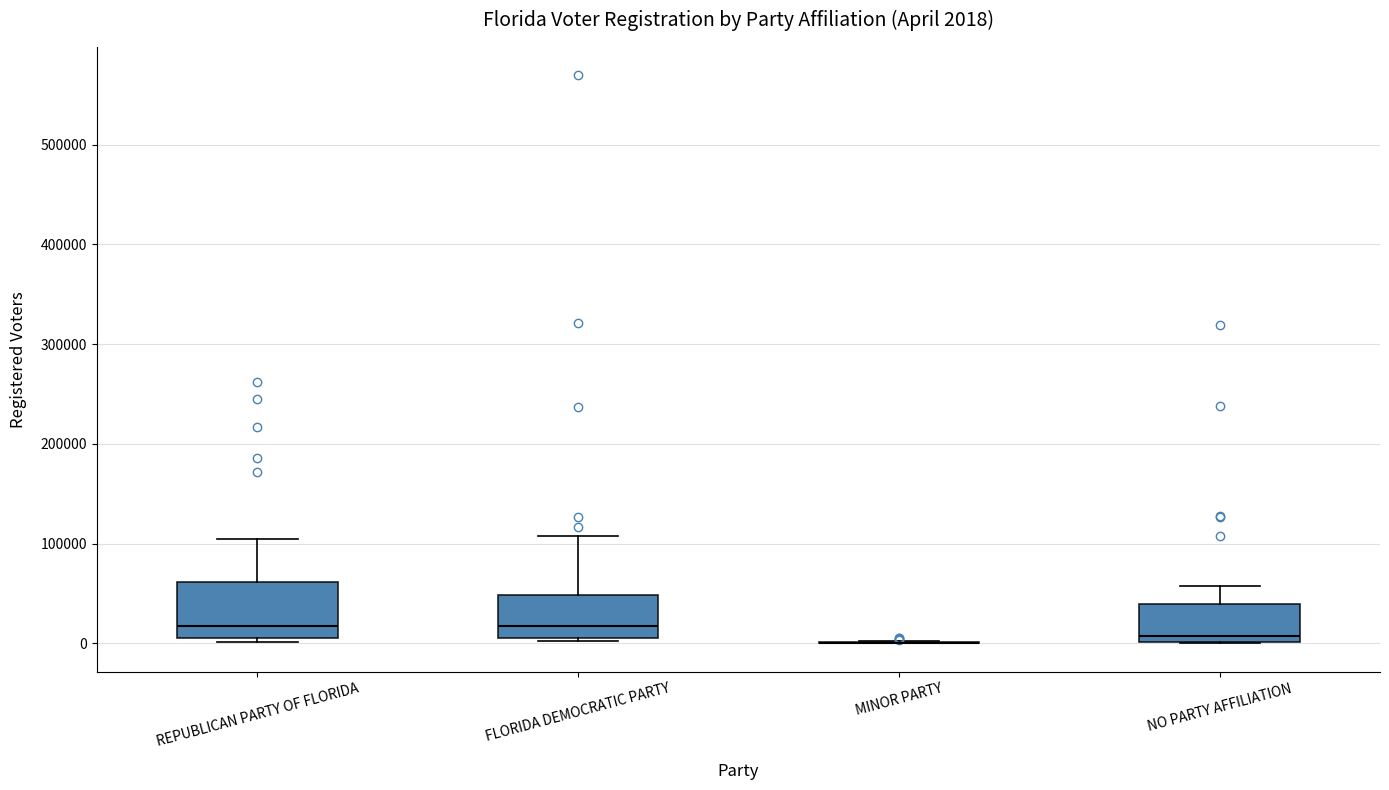

Comparing the boxes themselves (not the whiskers), which one is the tallest?

REPUBLICAN PARTY OF FLORIDA